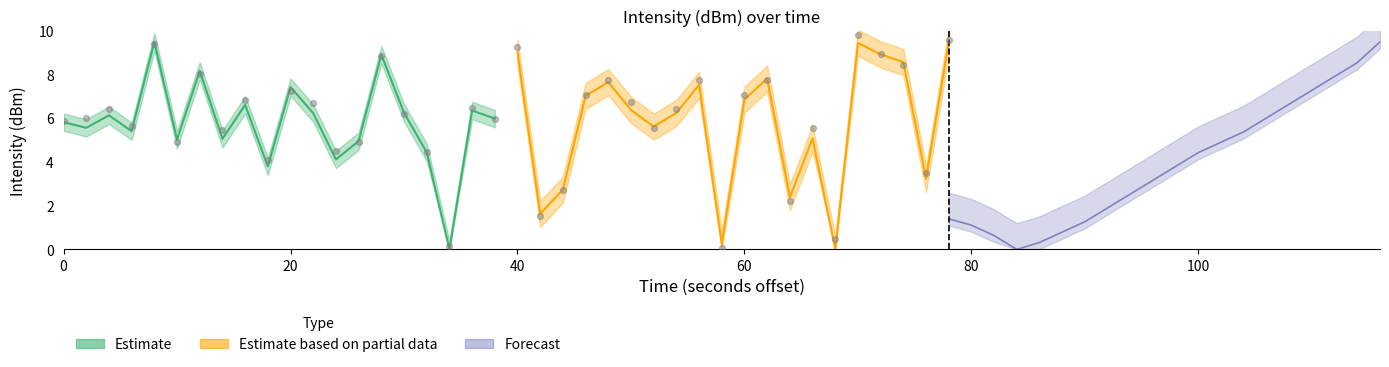

Which series reaches the minimum Y coordinate?

Estimate